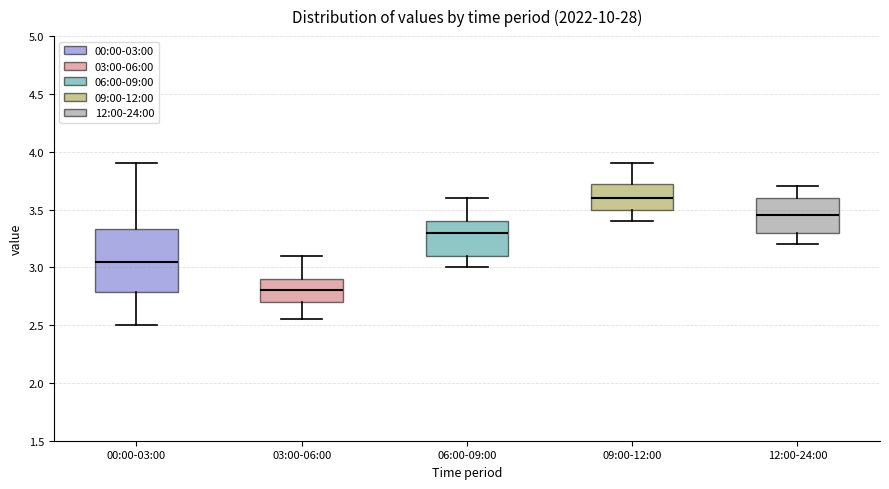

Reading left to right, read every box against the y-axis: the position of its median line, the range the box covers, and the ends of its whiskers. The values are not printed on the chart, so give them approximately, as read against the axis.

00:00-03:00: median 3.05, box 2.80 to 3.35, whiskers 2.50 to 3.90
03:00-06:00: median 2.80, box 2.70 to 2.90, whiskers 2.55 to 3.10
06:00-09:00: median 3.30, box 3.10 to 3.40, whiskers 3.00 to 3.60
09:00-12:00: median 3.60, box 3.50 to 3.75, whiskers 3.40 to 3.90
12:00-24:00: median 3.45, box 3.30 to 3.60, whiskers 3.20 to 3.70